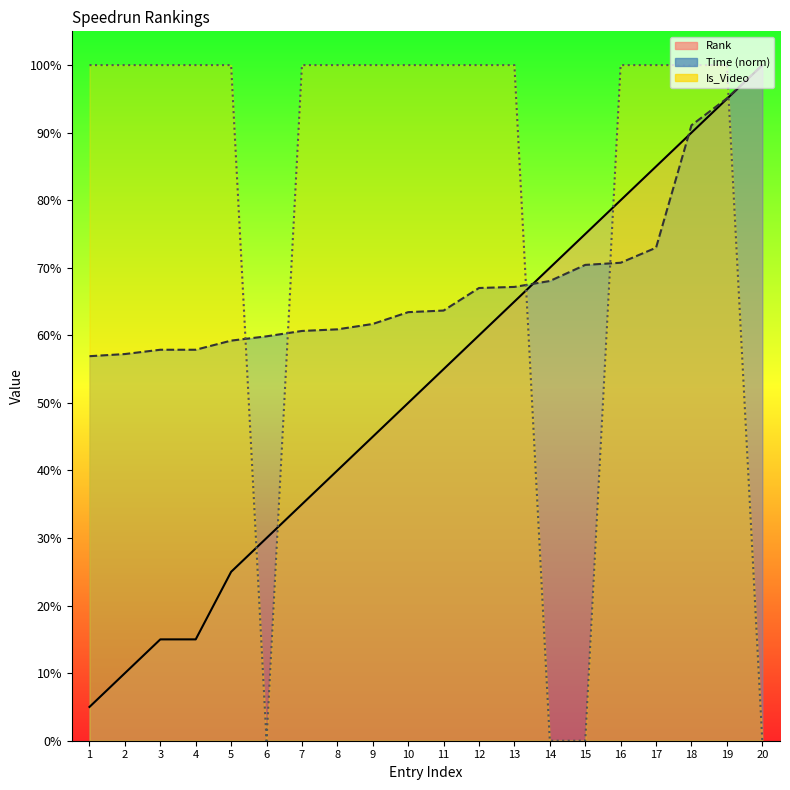

The value of Is_Video at 8 is 21.9. True or false?

False